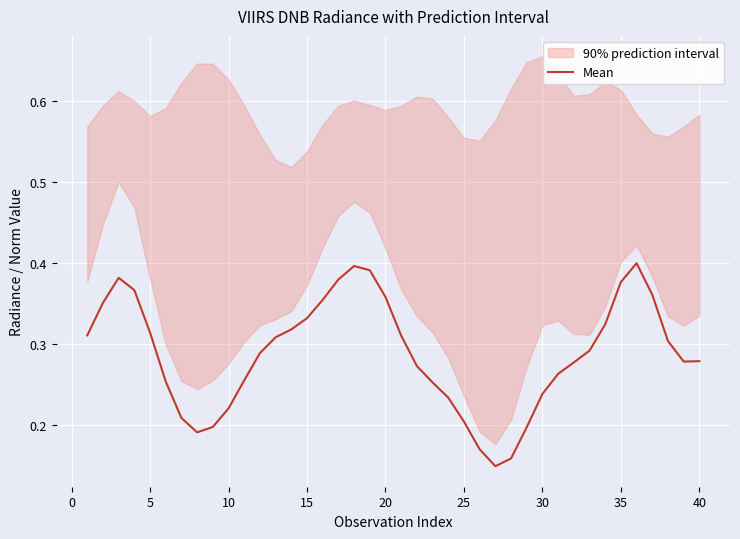

The value of Mean at 30 is 0.4. True or false?

False